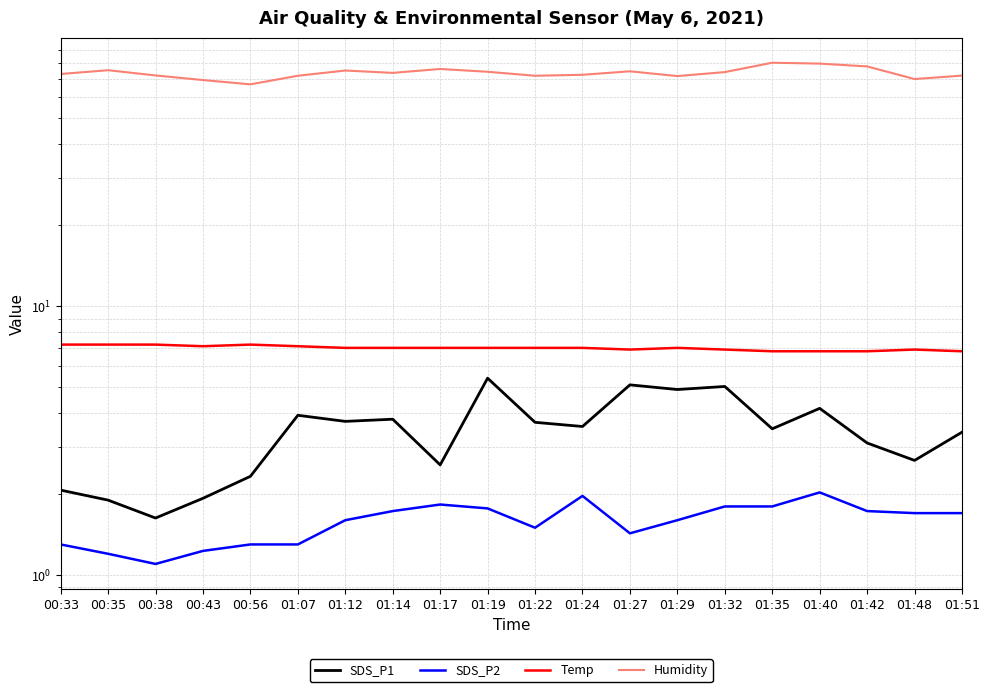

What are all the series names shown in the legend?

SDS_P1, SDS_P2, Temp, Humidity